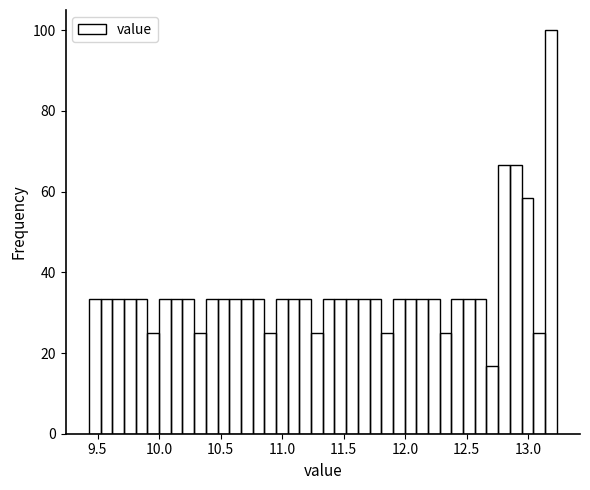

Read against the x-axis, roughly where is the centre of the tallest bar?

13.20